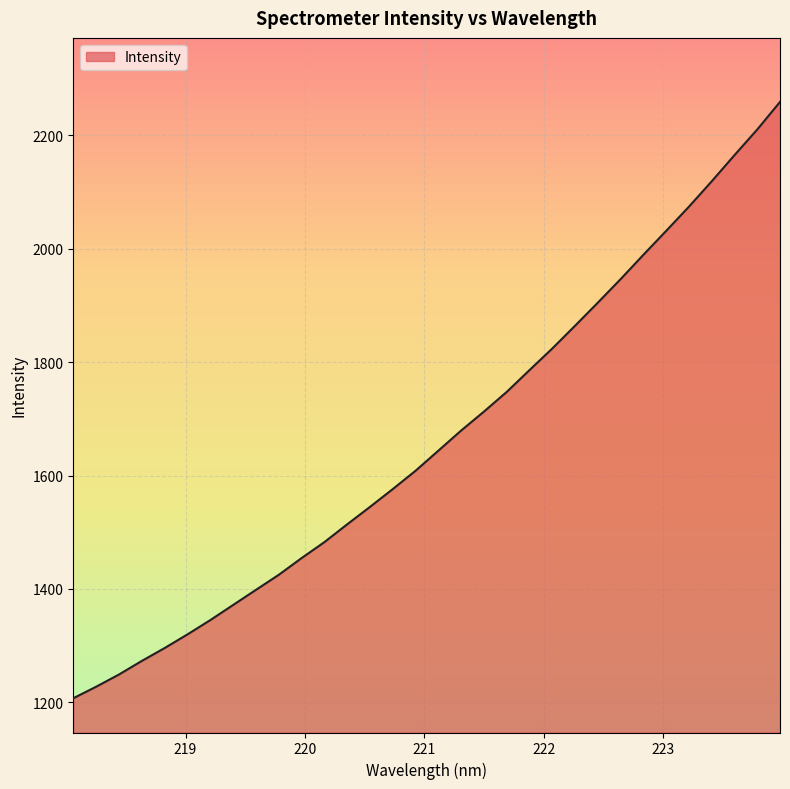

What is the difference between the maximum and minimum values?

1051.2